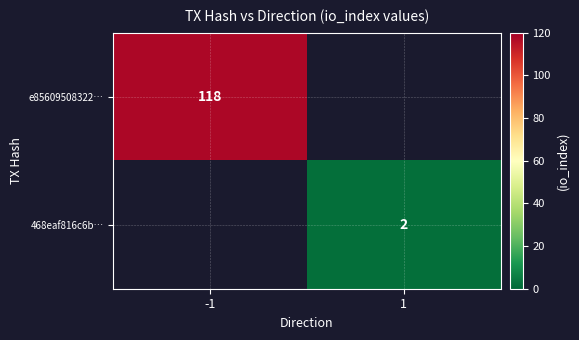

True or false: 468eaf816c6b… has a value of 2 at 1.

True